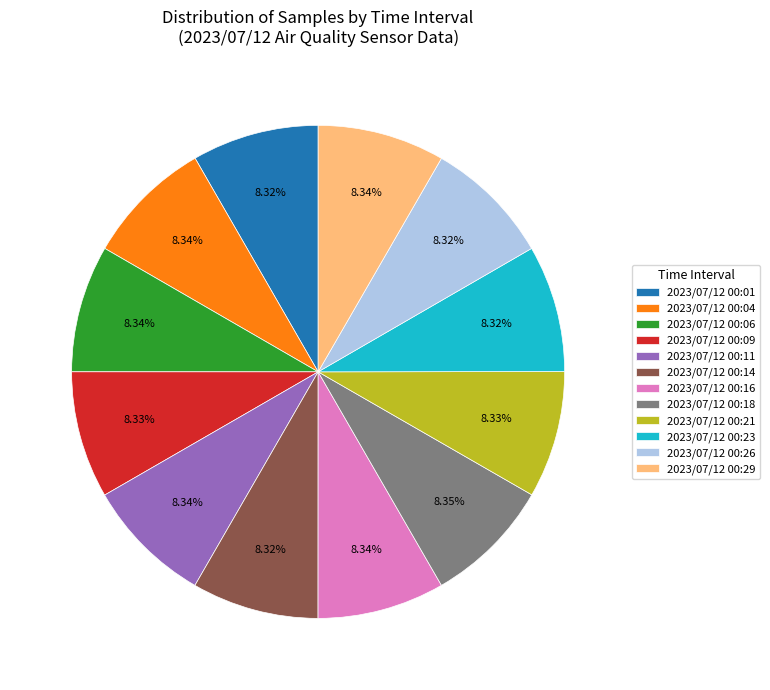

To the nearest percent, what is the average slice percentage?

8%